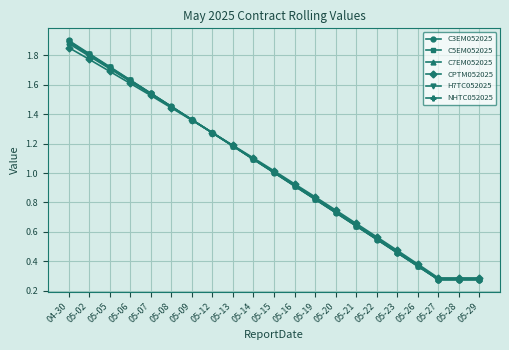

Does the chart have visible grid lines?

Yes